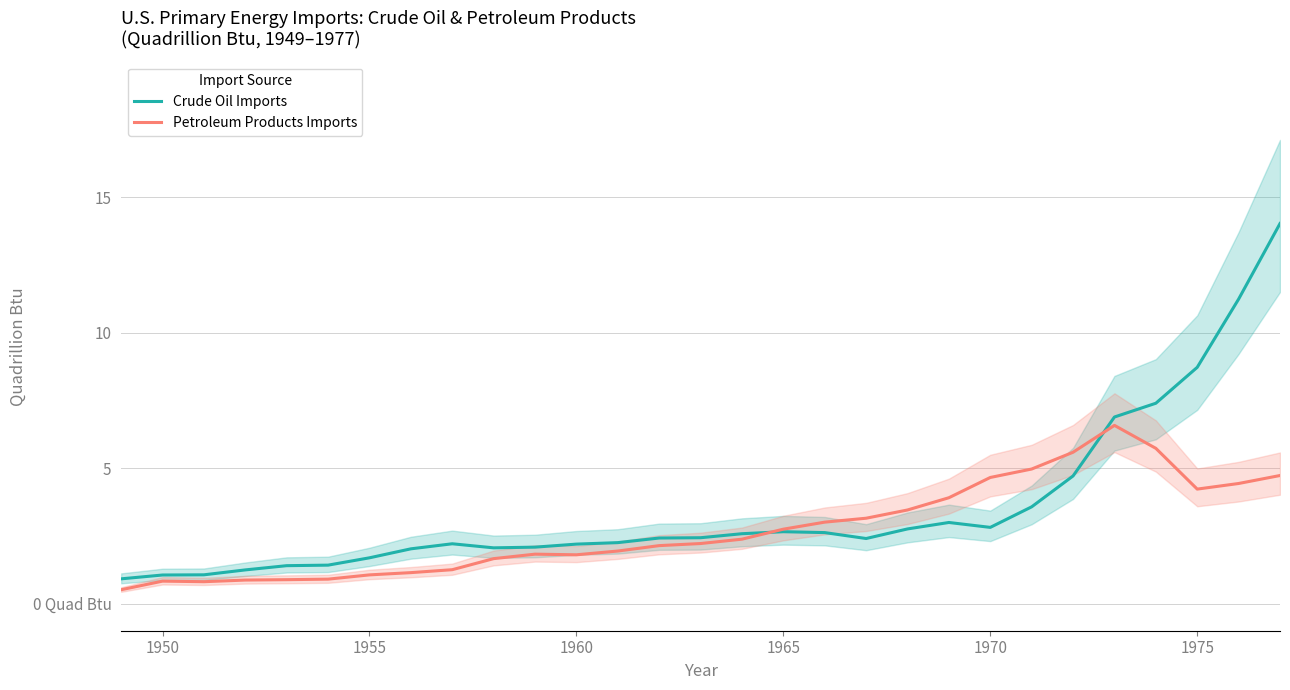

True or false: Petroleum Products Imports has a value of 1.6 at 1975.

False